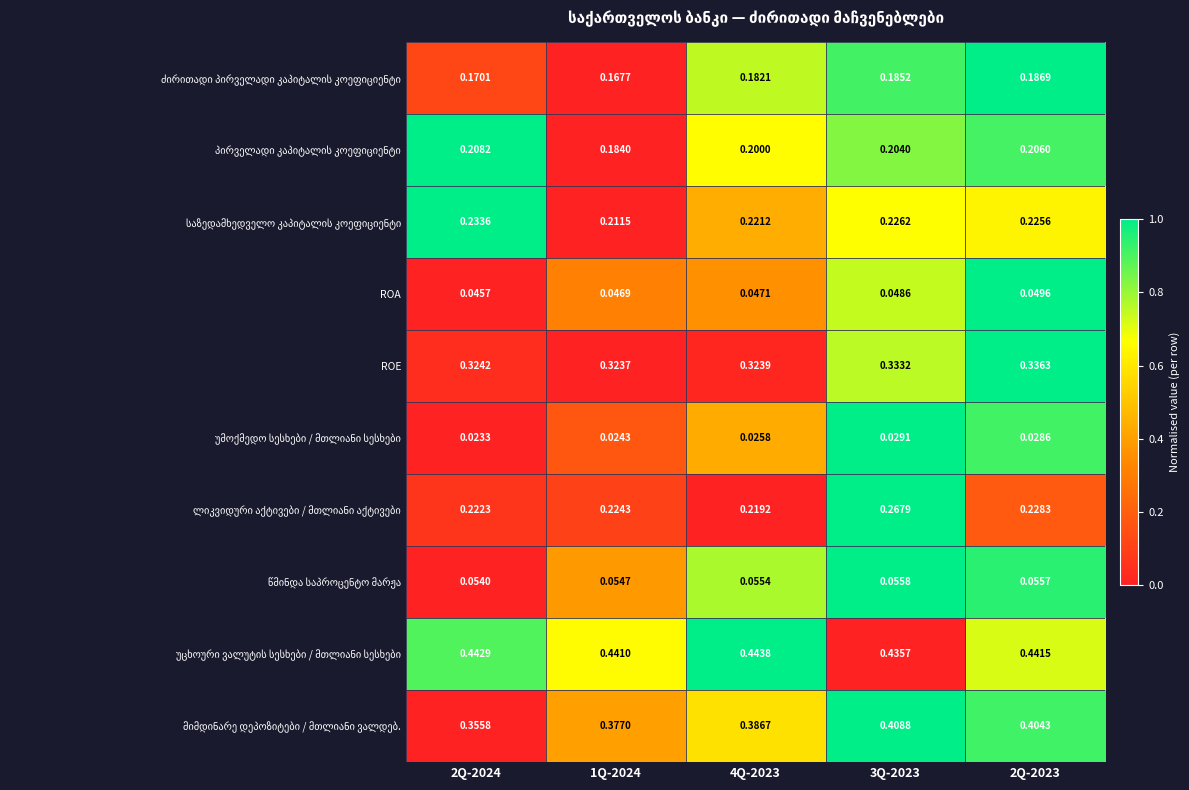

Count the number of categories in the chart.

5